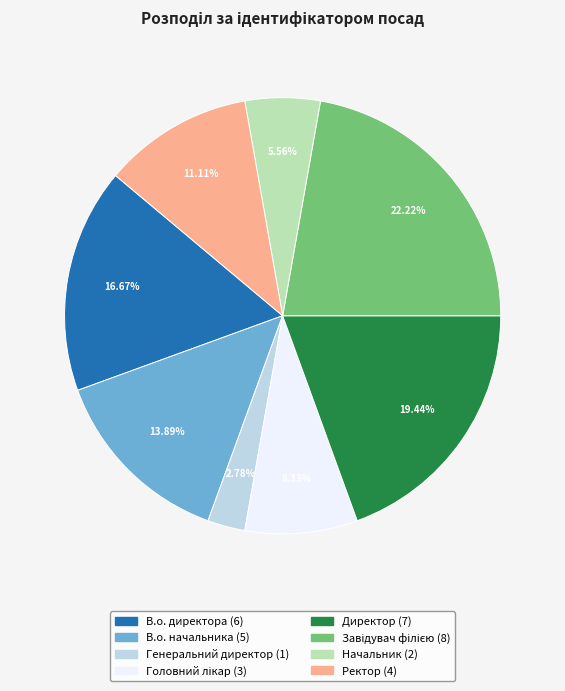

How much of the chart is everything except Генеральний директор?

97.2%